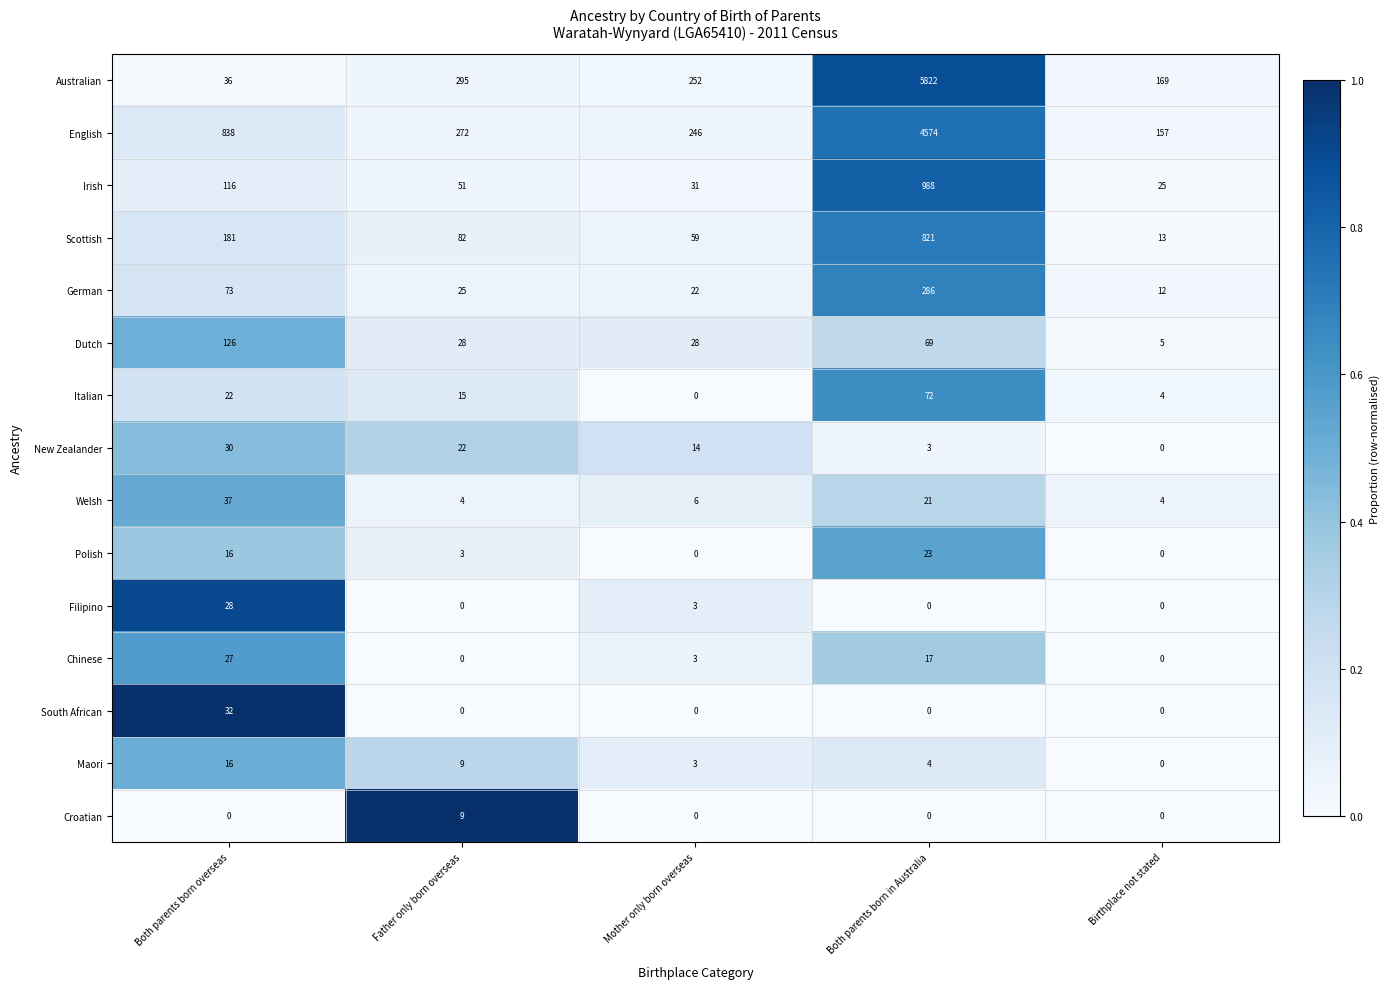

What is the sum of all South African values?

32